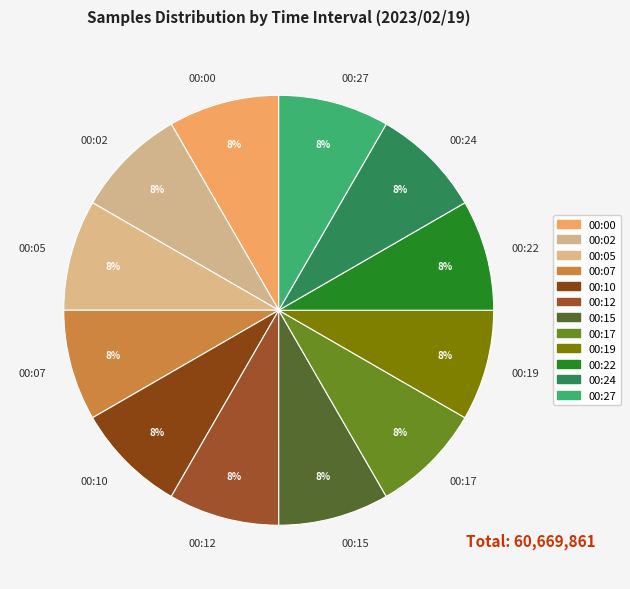

Is it true that 00:22 is 8% of the pie?

True